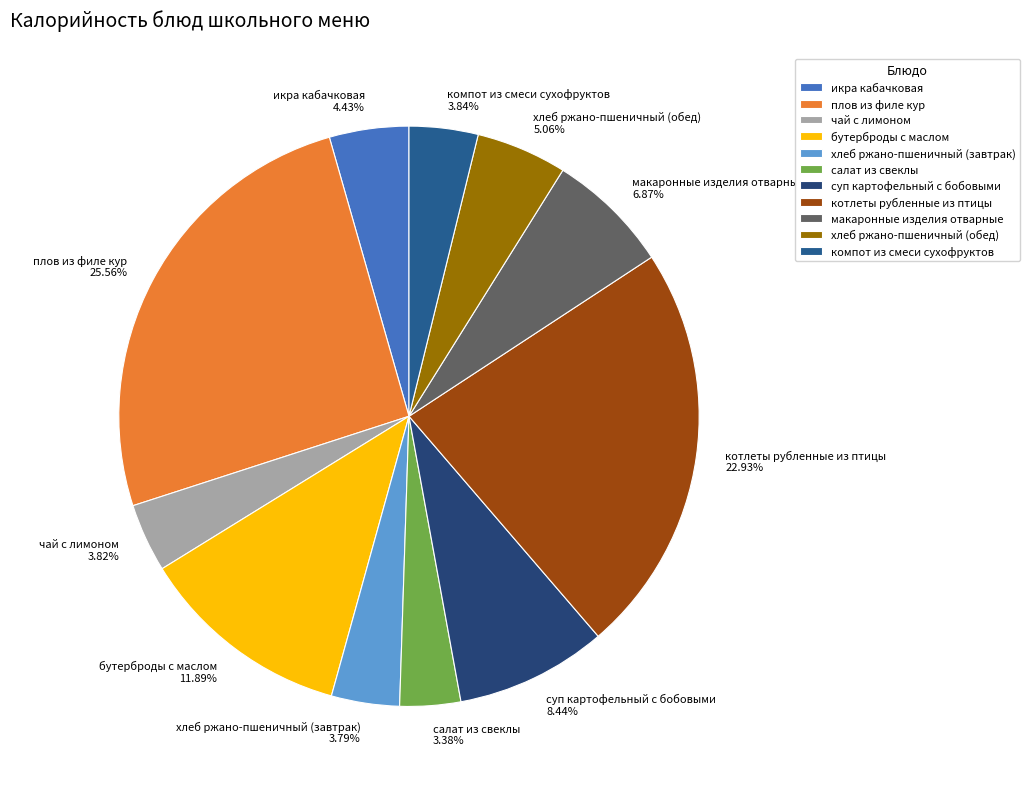

Which slice is the largest?

плов из филе кур